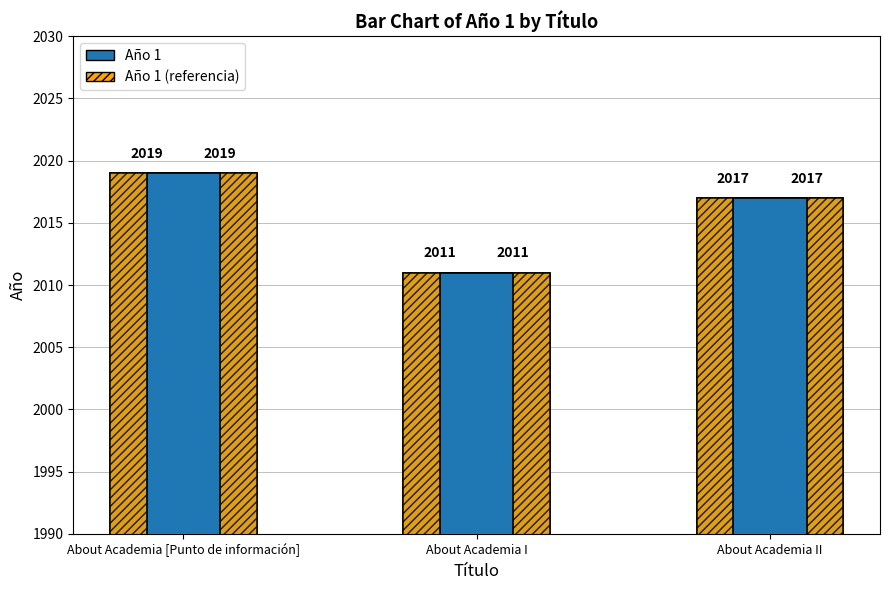

What is the sum of the Año 1 (alt) values at About Academia [Punto de información] and About Academia II?

4036